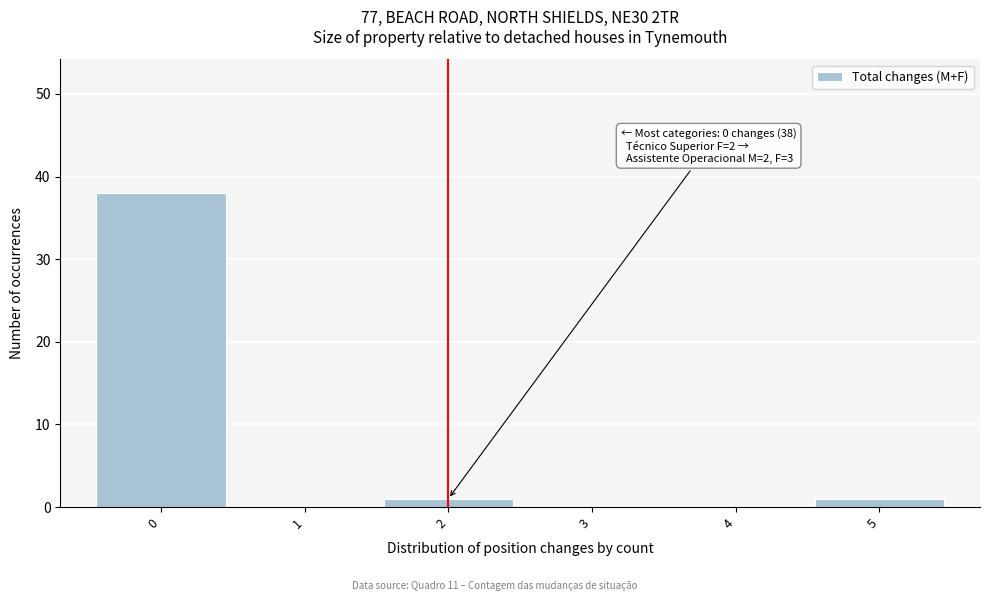

Over which range of the x-axis is the bar tallest?

-0.5 to 0.5